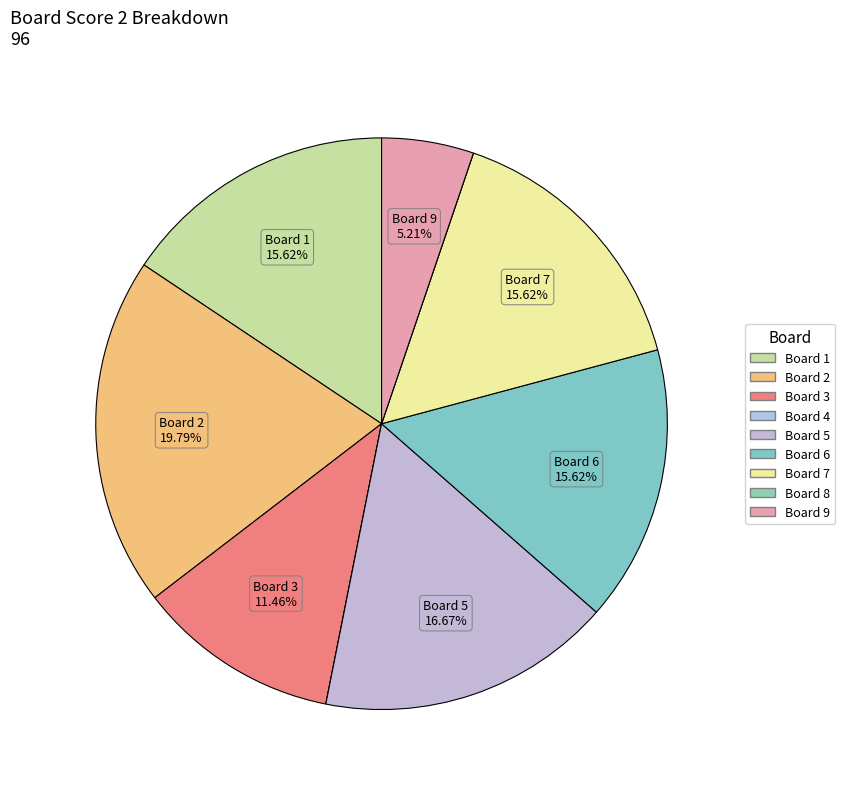

Does Board 3 represent more than half of the total?

No